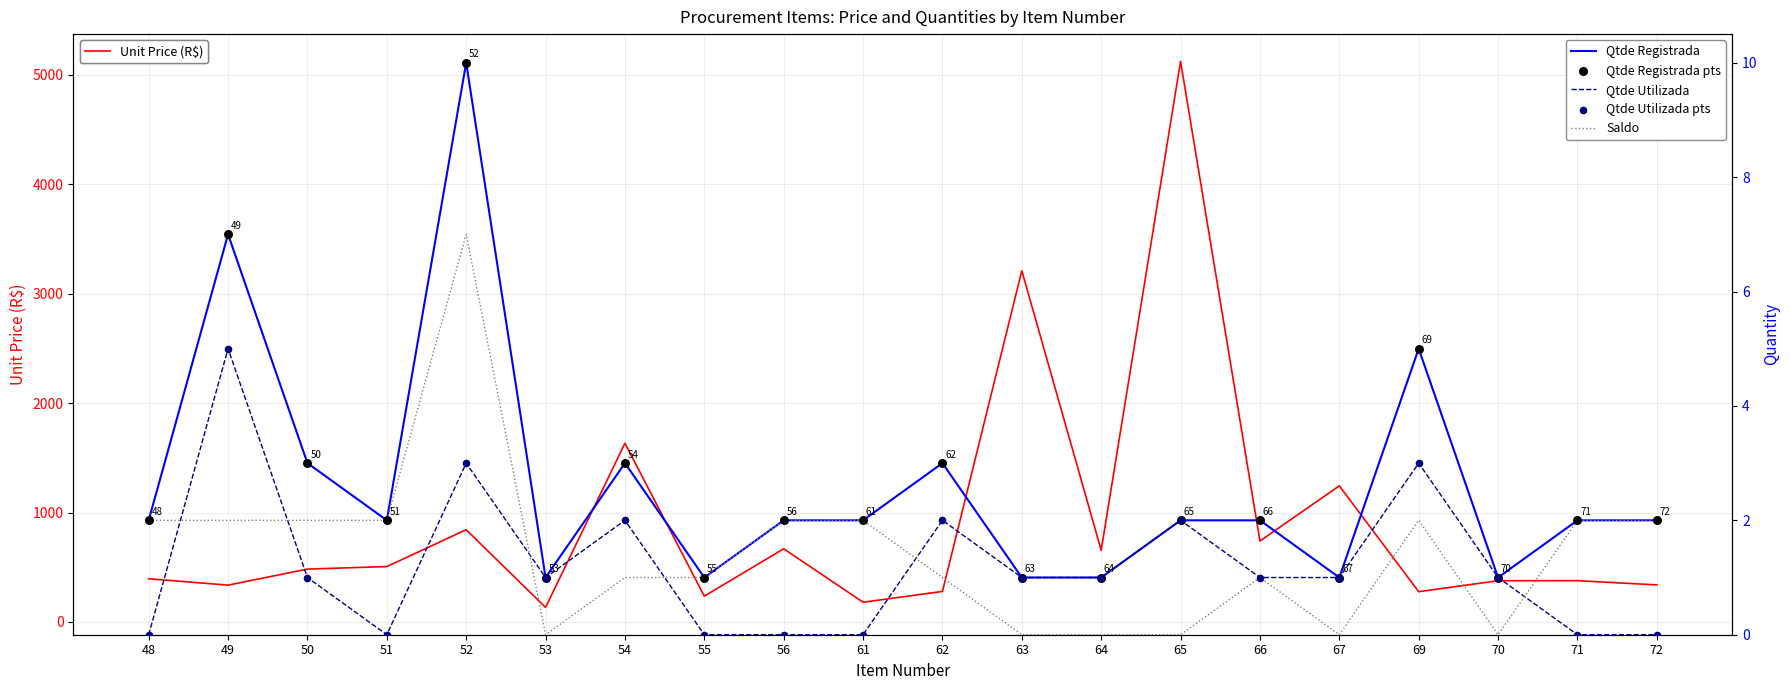

Is the value of Qtde Registrada at 62 greater than the value of Qtde Registrada pts at 67?

Yes